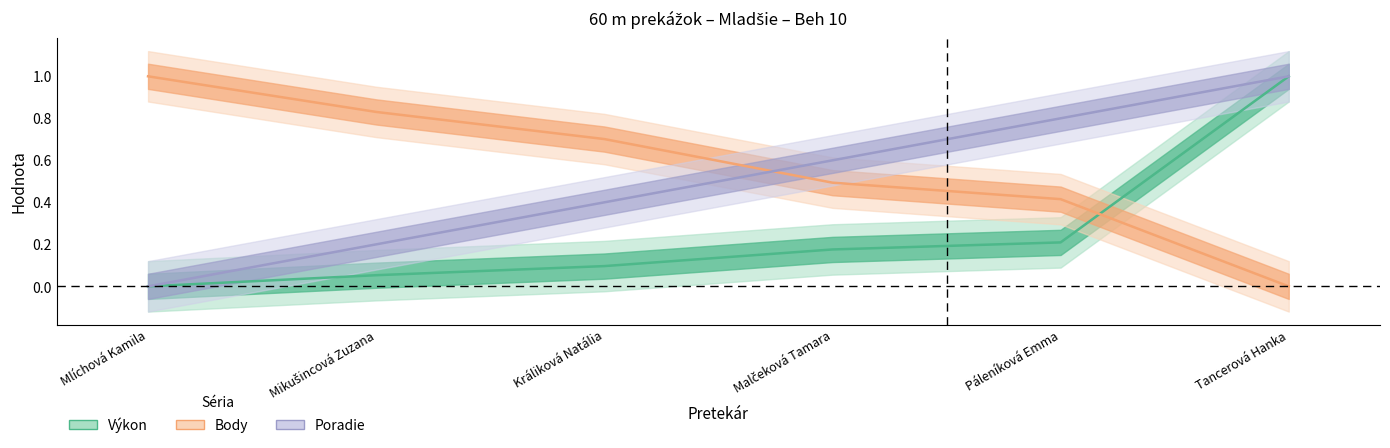

Which series has the widest spread of values?

Výkon (norm.)